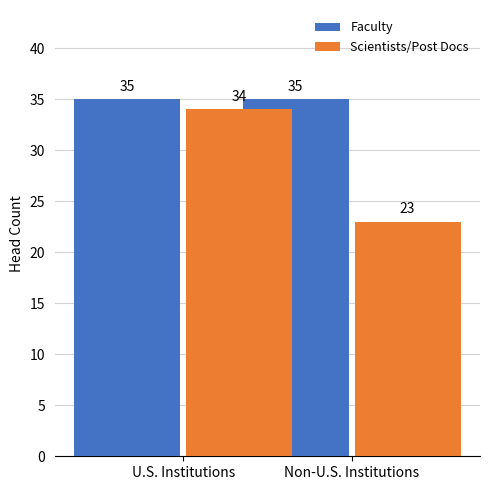

What is the spread (max minus min) of values at U.S. Institutions?

1